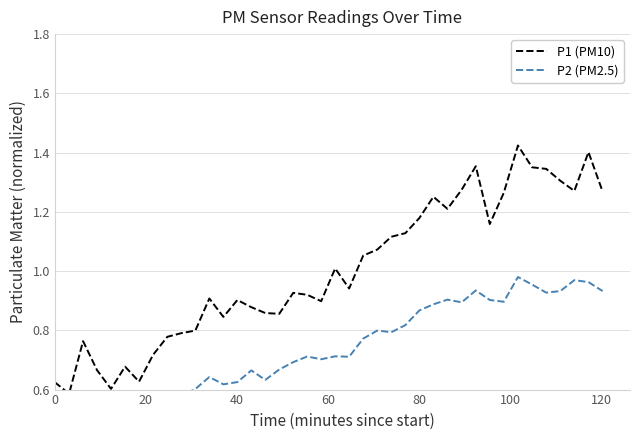

The value of P1 (PM10) at 20 is 1.8. True or false?

False